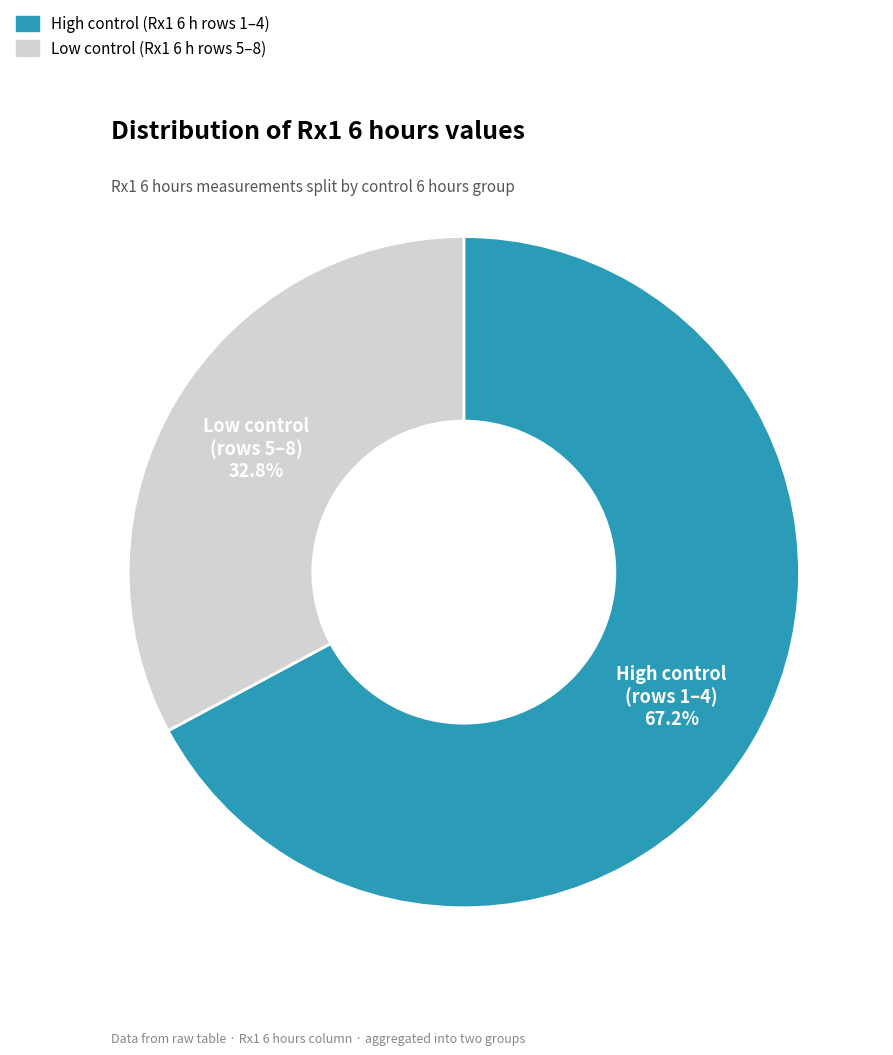

Is there any slice that represents more than half of the pie?

Yes